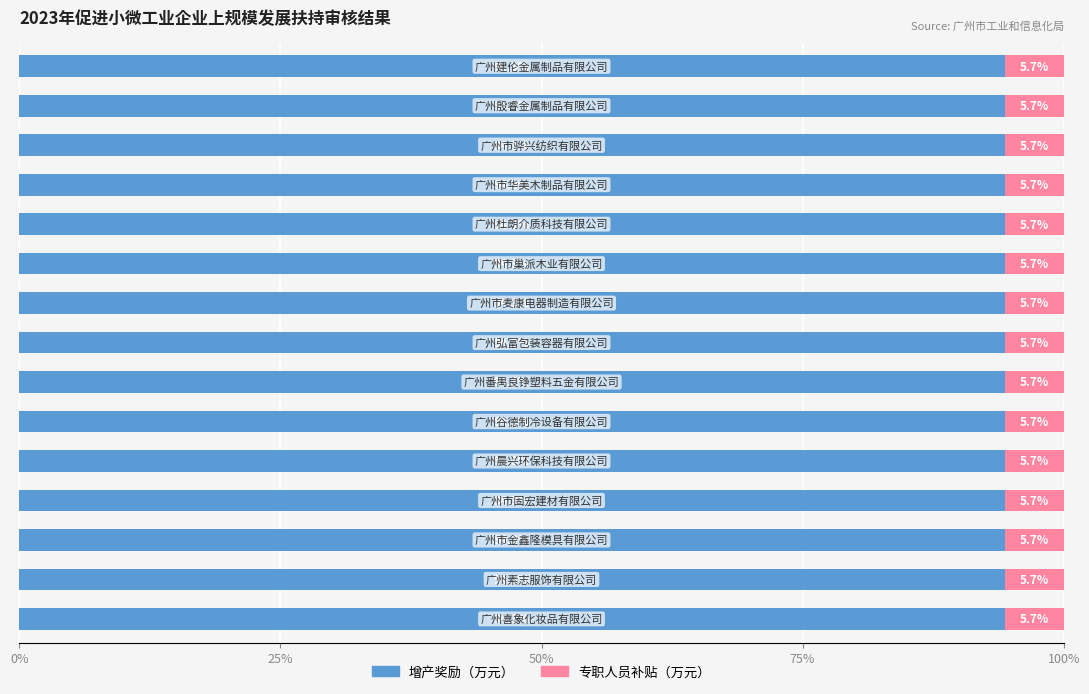

What is the maximum value for 增产奖励（万元）?

94.3